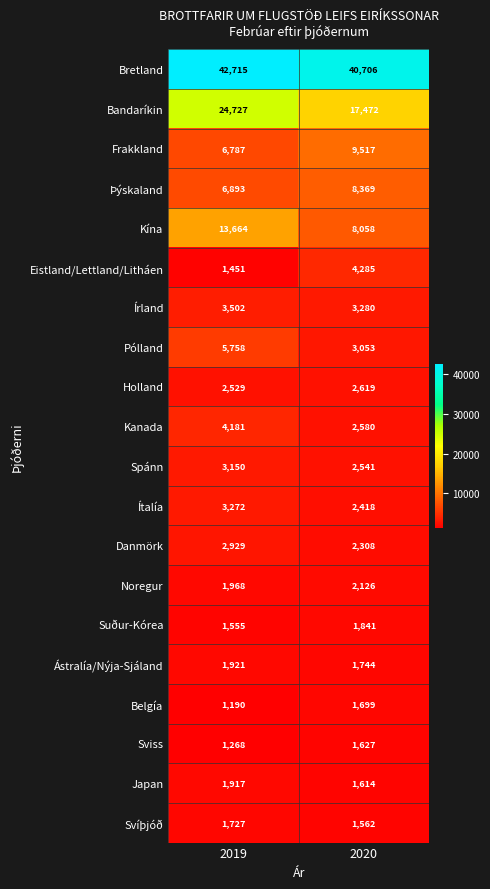

True or false: Belgía has a value of 1699 at 2020.

True